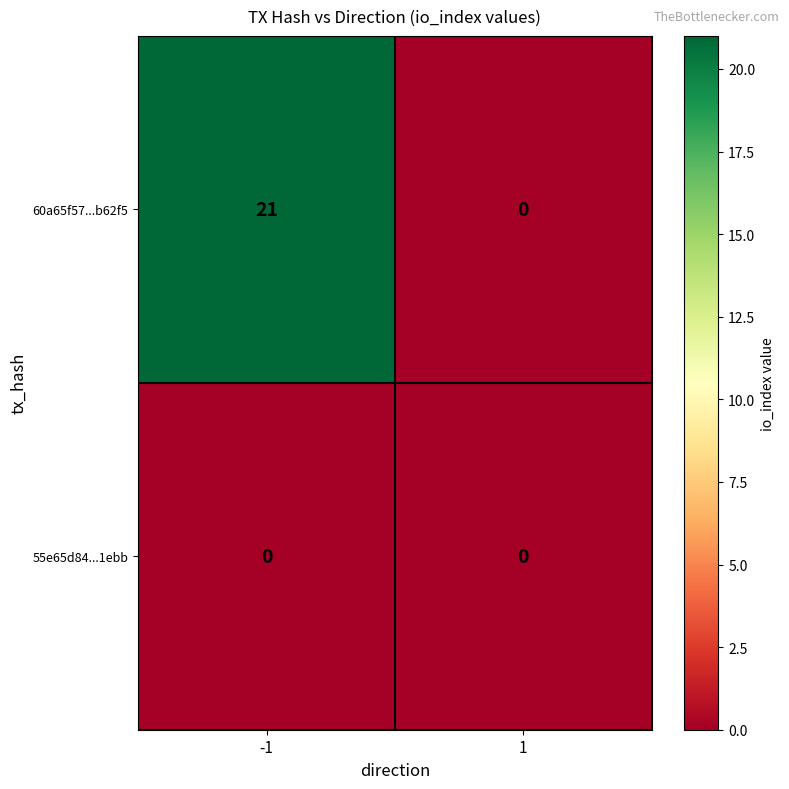

What is the difference between the highest and lowest values at -1?

21